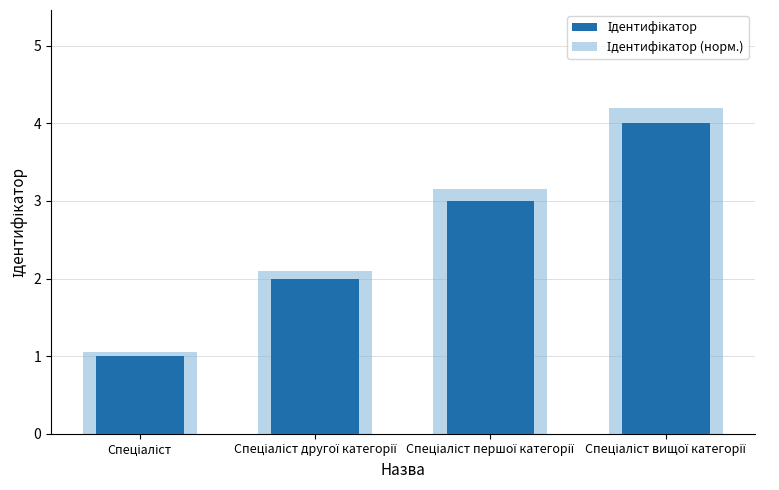

Where does the Ідентифікатор (норм.) series first go above 3?

Спеціаліст першої категорії